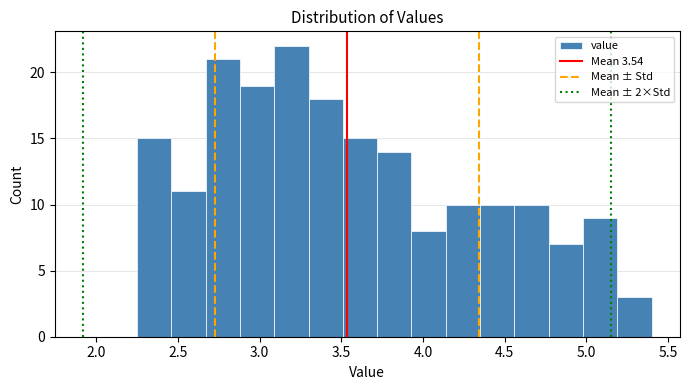

What is the height of the bar covering 3.09 to 3.30 on the x-axis? Neither the bar edges nor the heights are printed on the chart, so give them approximately, as read against the axes.

22